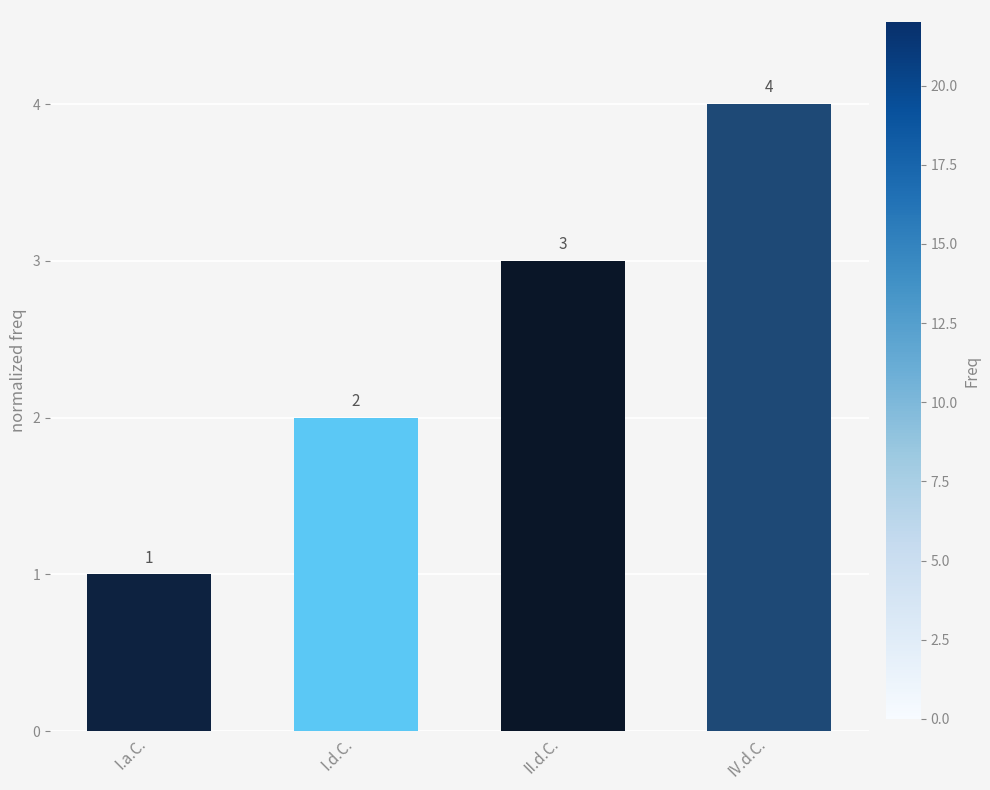

What is the difference between the second highest and minimum values?

2